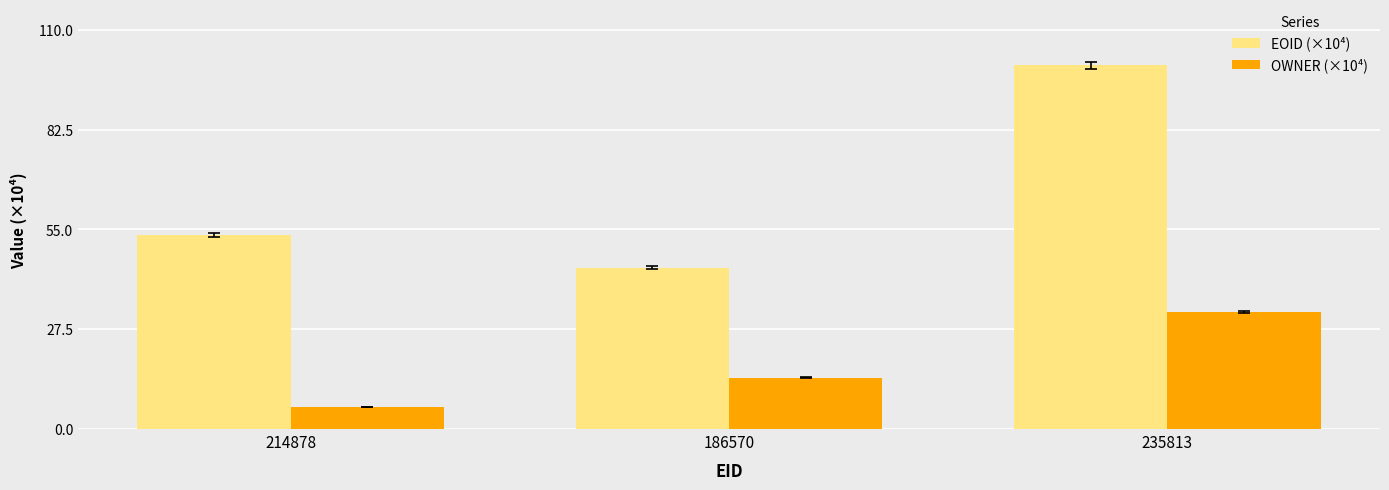

Read the EOID (×10⁴) value at 214878.

53.5